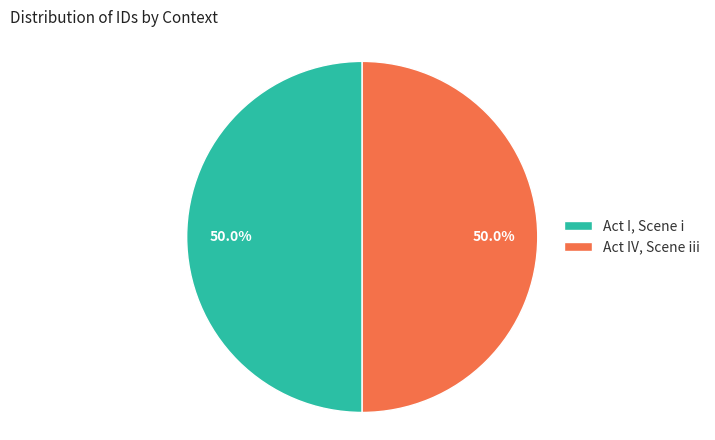

What is the ratio of the value at Act IV, Scene iii to the value at Act I, Scene i?

1.0